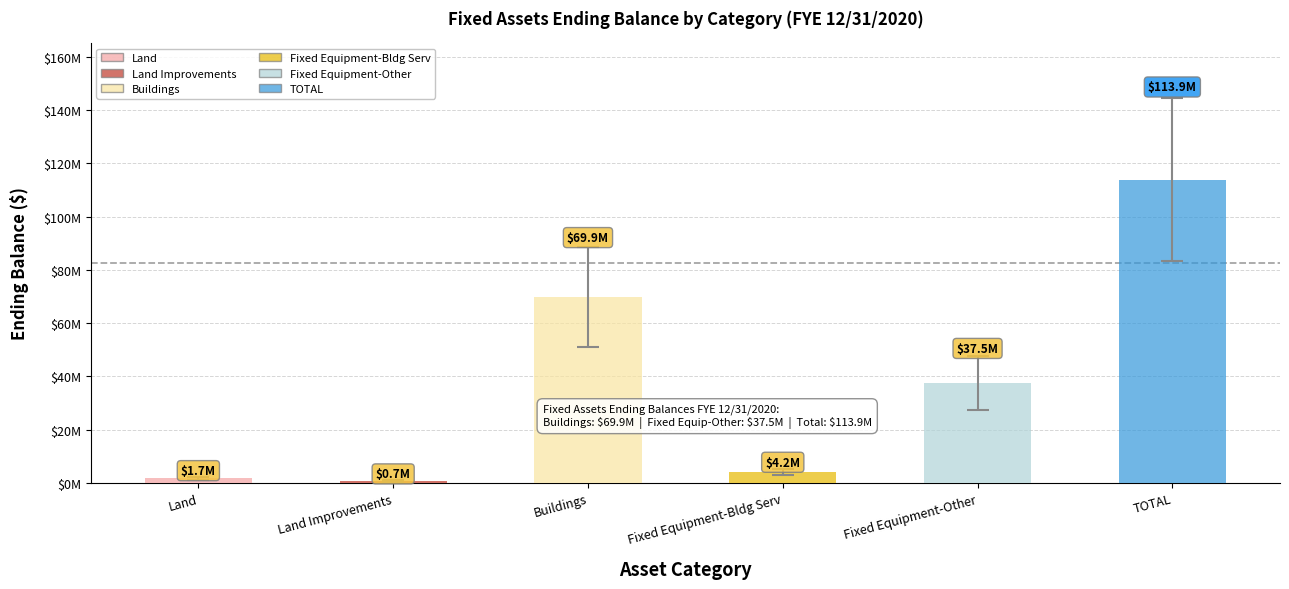

The chart shows a value of 1242653.4 at Land. True or false?

True